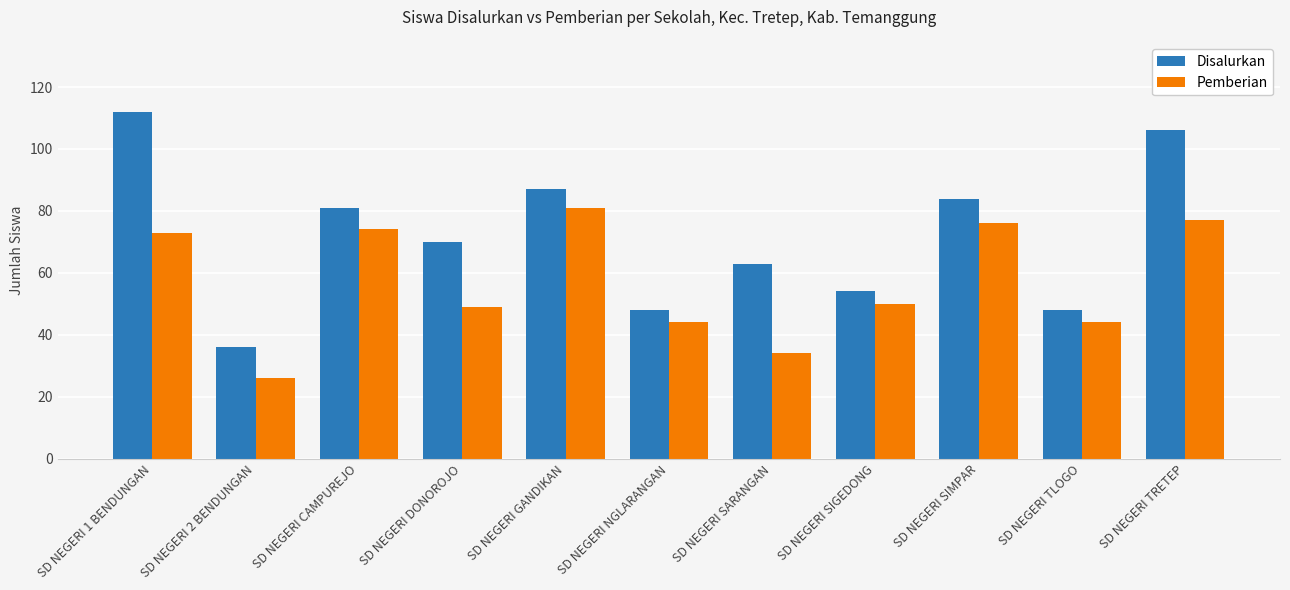

List the series in order of their overall mean, highest first.

Disalurkan, Pemberian